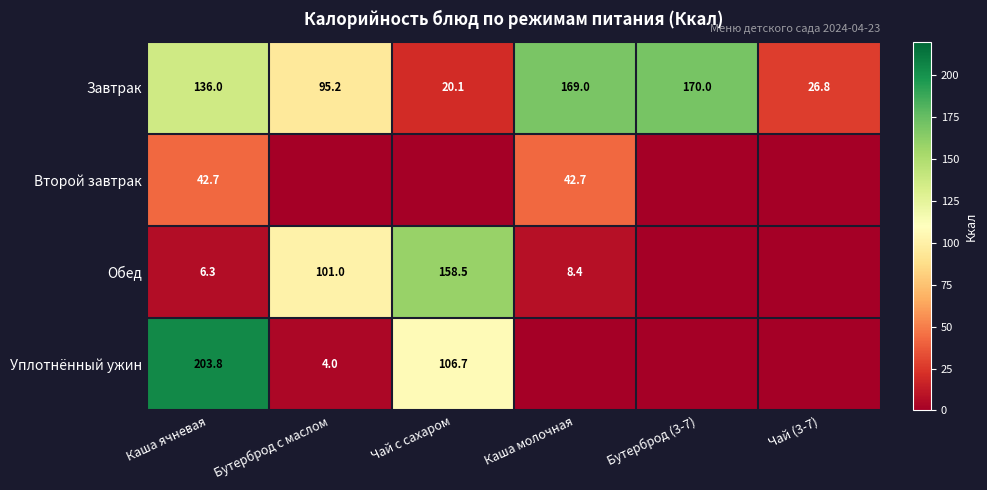

Where is Завтрак nearest to the value 95?

Бутерброд с маслом